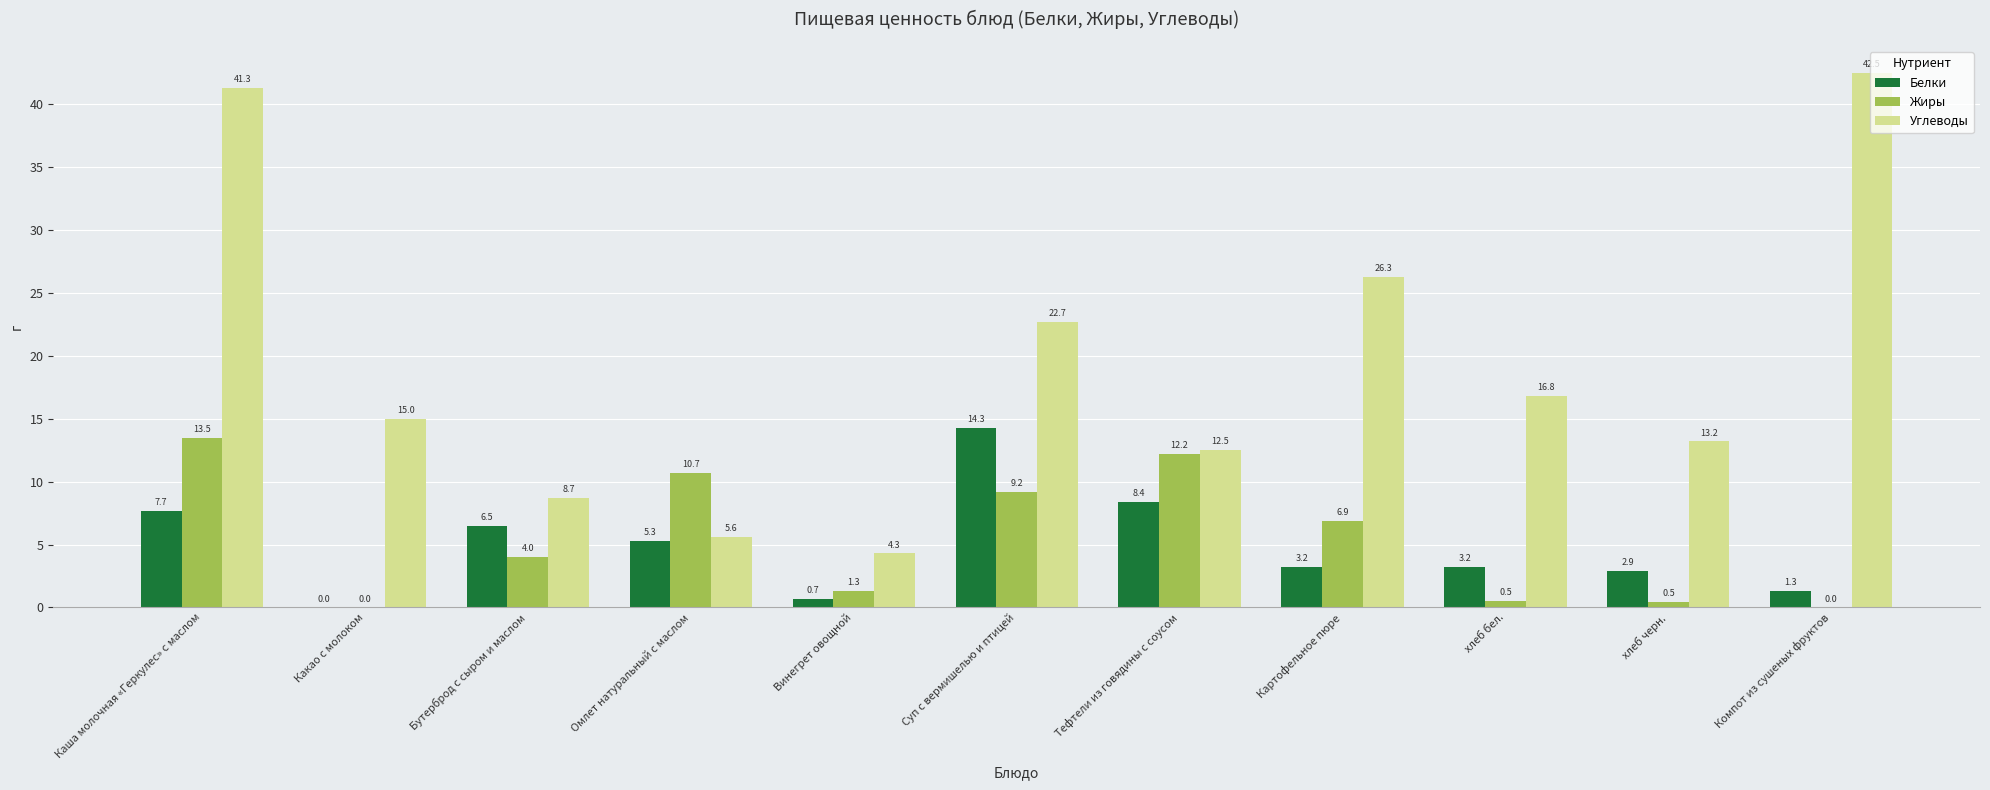

Which category has the highest value across all series?

Компот из сушеных фруктов